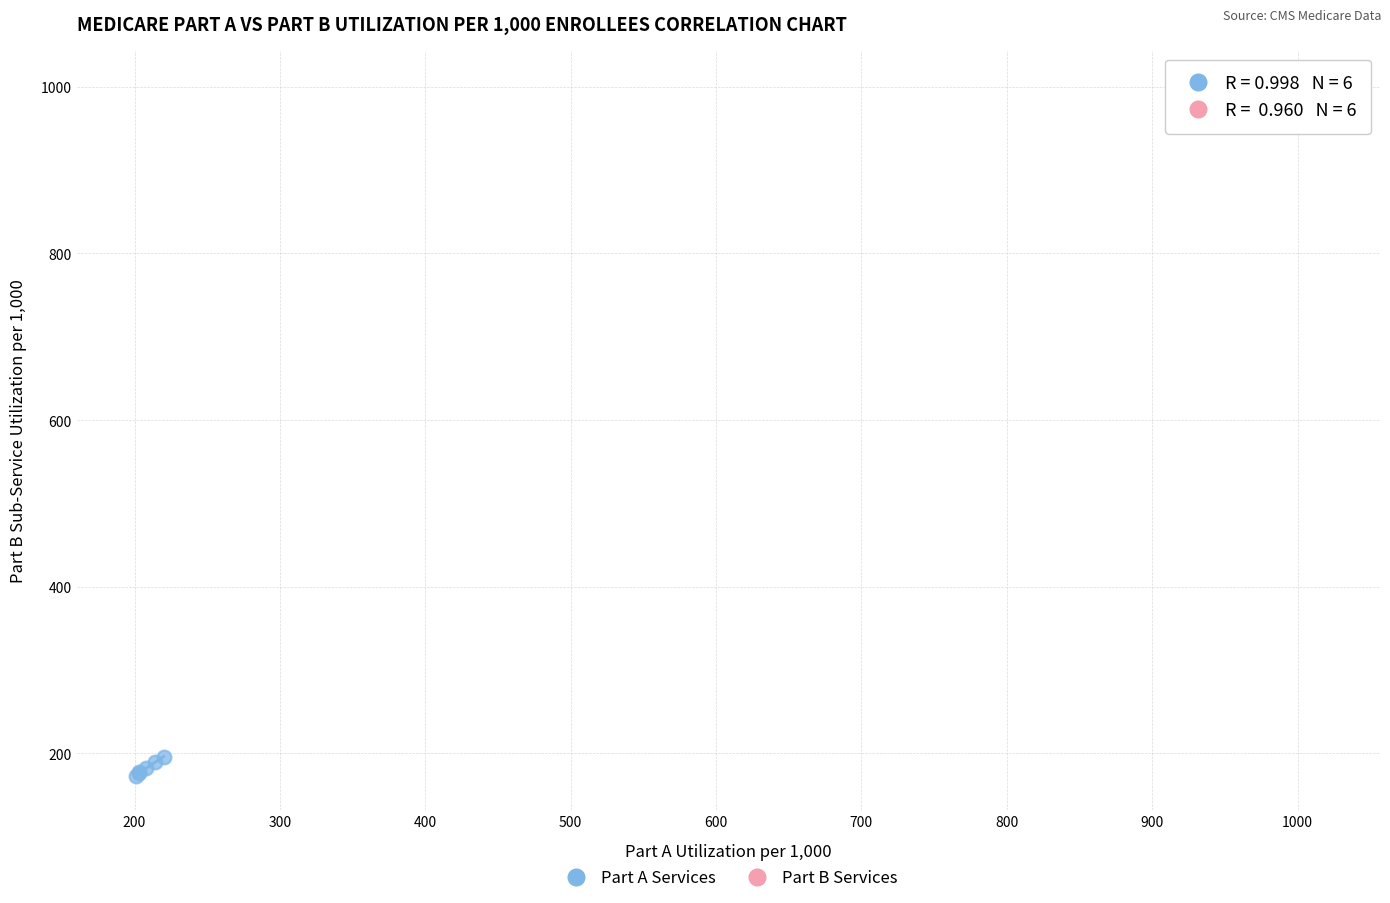

Which series reaches the minimum Y coordinate?

Part A Services